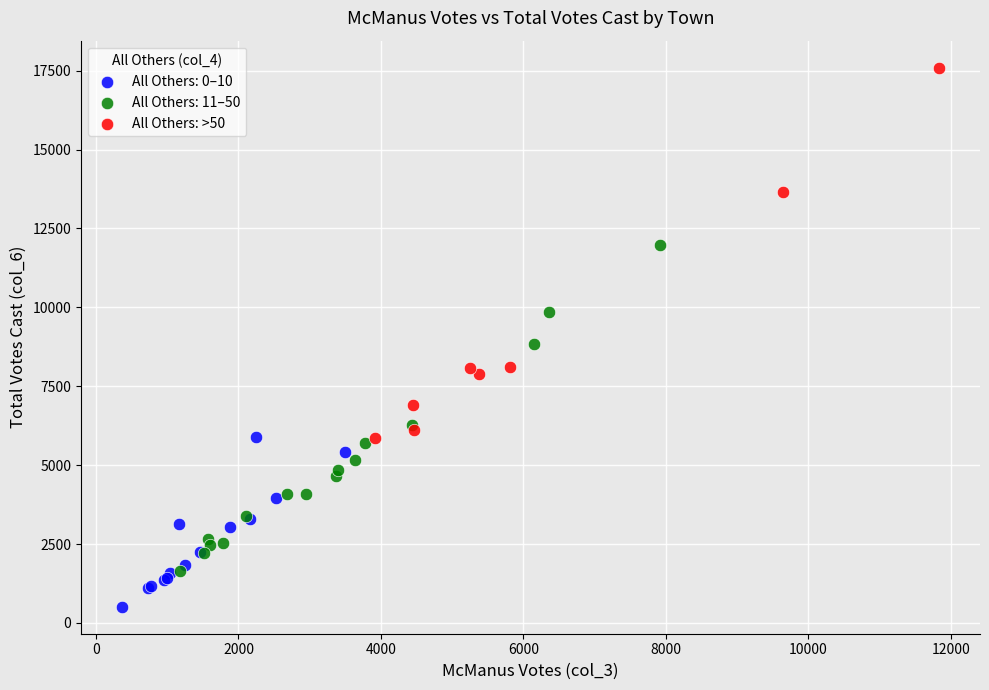

Which series contains the lowest Y value?

All Others: 0–10